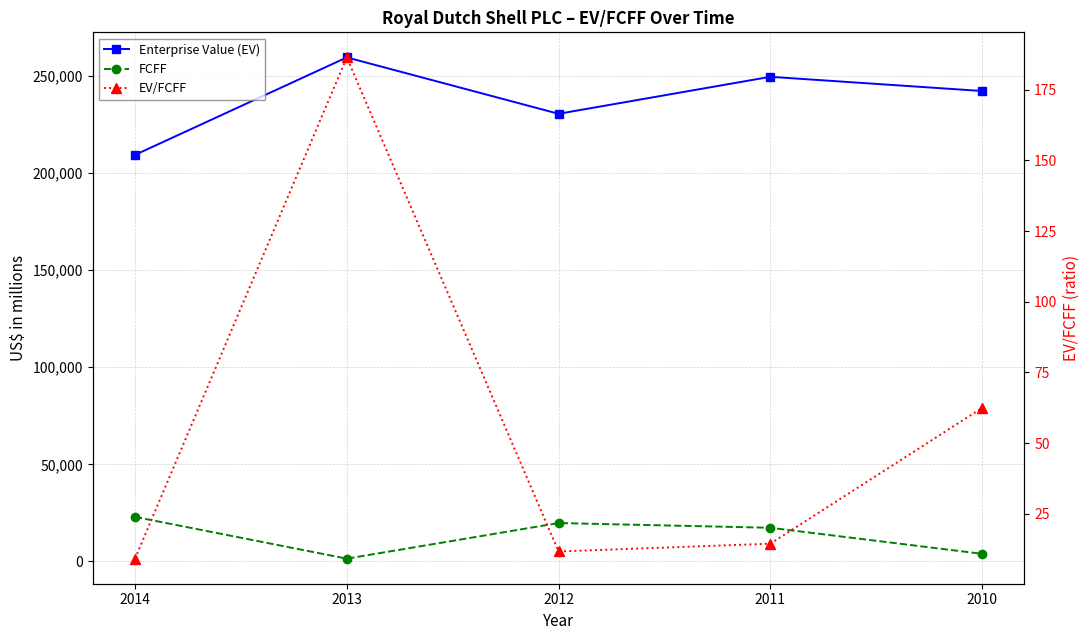

True or false: EV/FCFF and FCFF cross at least once.

False